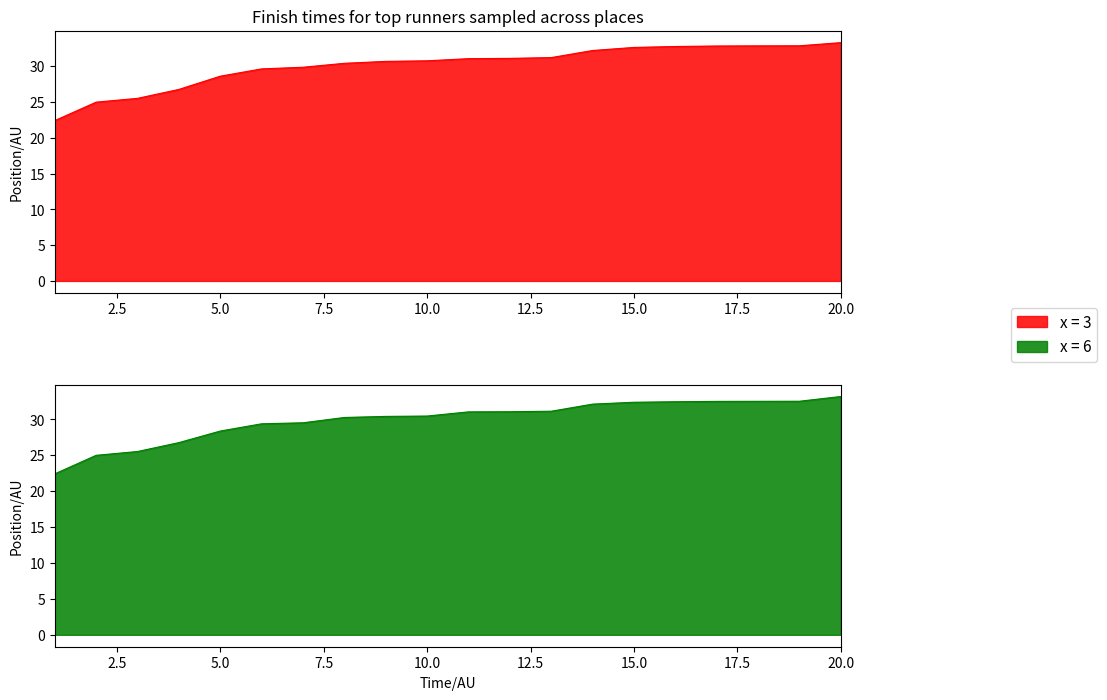

Rank the series by their average value, from highest to lowest.

x = 3, x = 6